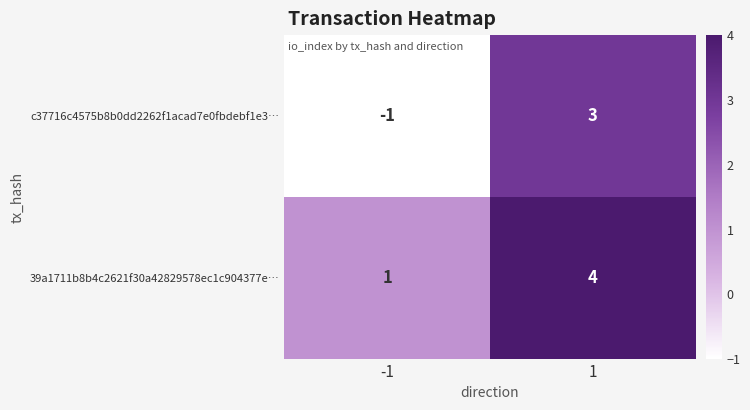

Reading left to right, what are all the values shown in this chart?

c37716c4575b8b0dd2262f1acad7e0fbdebf1e3…: -1	3
39a1711b8b4c2621f30a42829578ec1c904377e…: 1	4